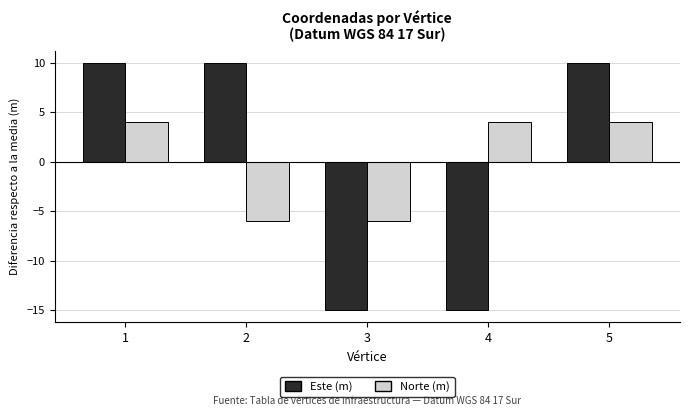

Between 2 and 3, which series saw the biggest shift?

Este (m)